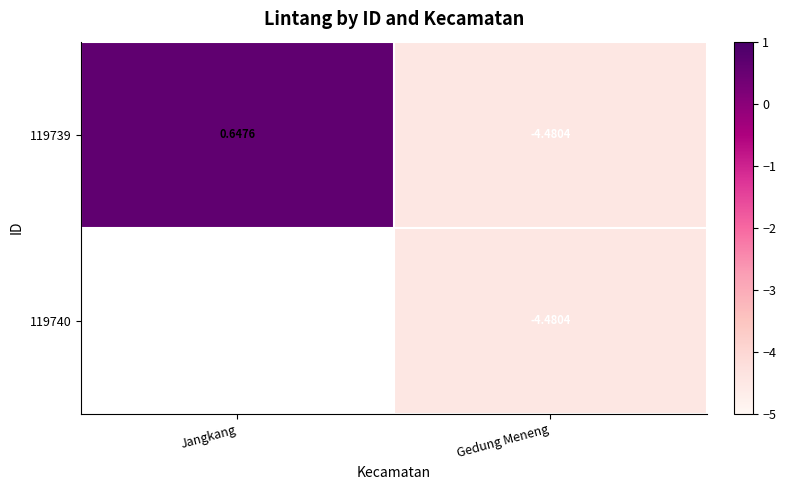

Is the value of 119739 at Jangkang greater than the value of 119740 at Gedung Meneng?

Yes